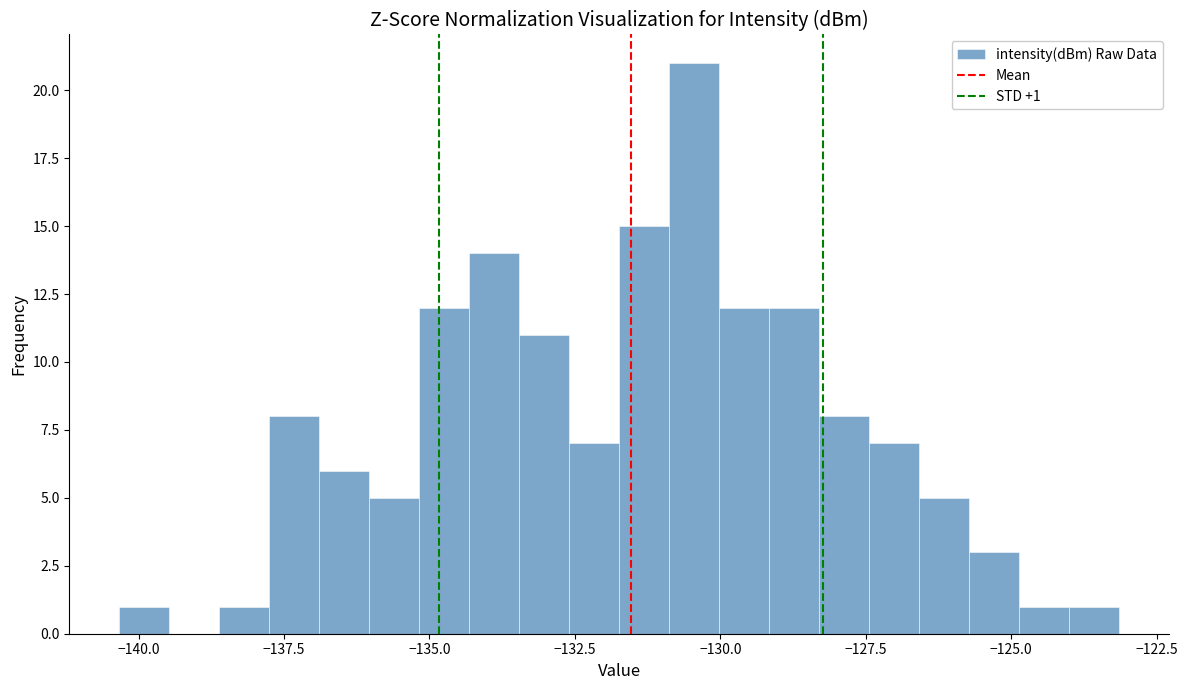

Around what value on the x-axis is the tallest bar? Give the approximate position of its centre, as read against the axis.

-130.5